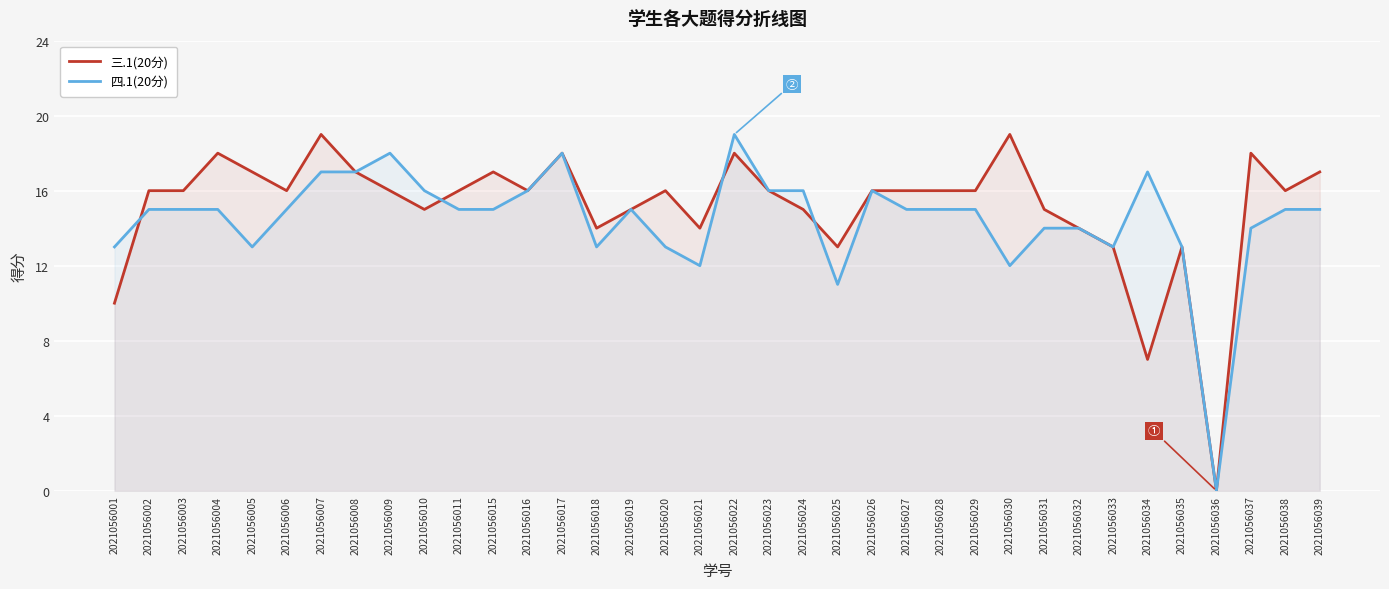

How many data points in 四.1(20分) are less than 15?

13